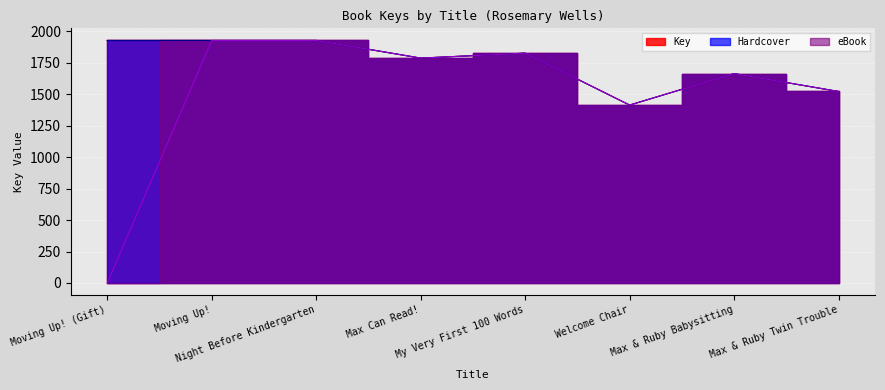

Which series has the largest total across all categories?

Key